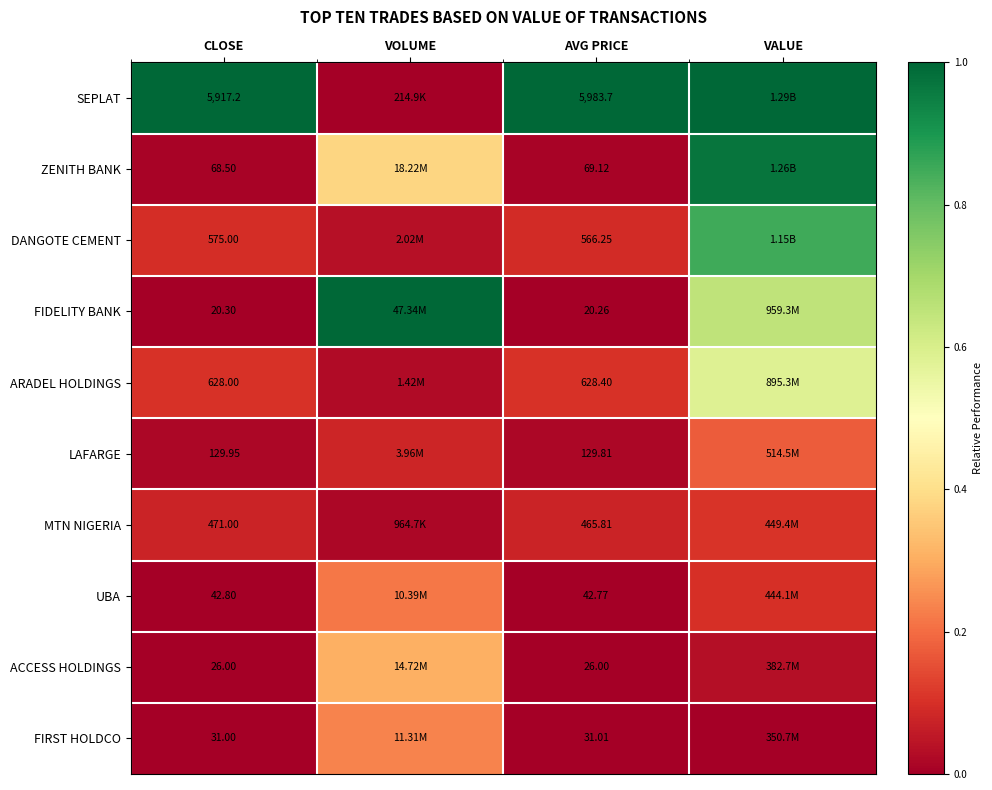

What is the total value across all series at CLOSE?

7909.8